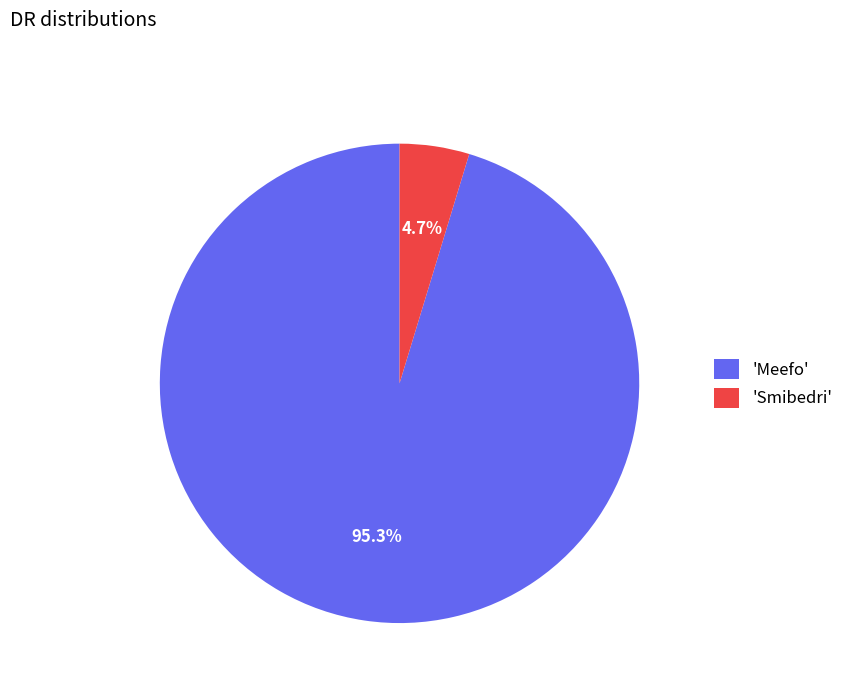

What is the total percentage of 'Smibedri' and 'Meefo'?

100.0%